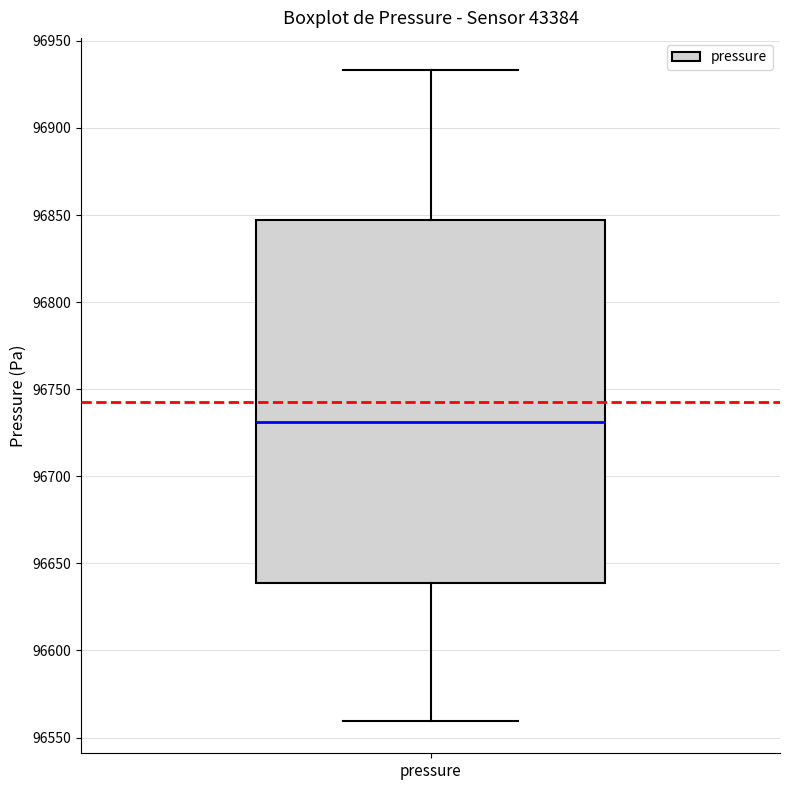

Transcribe this box plot: give where the median line is, the range the box spans, and where the two whiskers end, as read against the y-axis. The values are not printed on the chart, so give them approximately, as read against the axis.

median 96730, box 96640 to 96845, whiskers 96560 to 96935